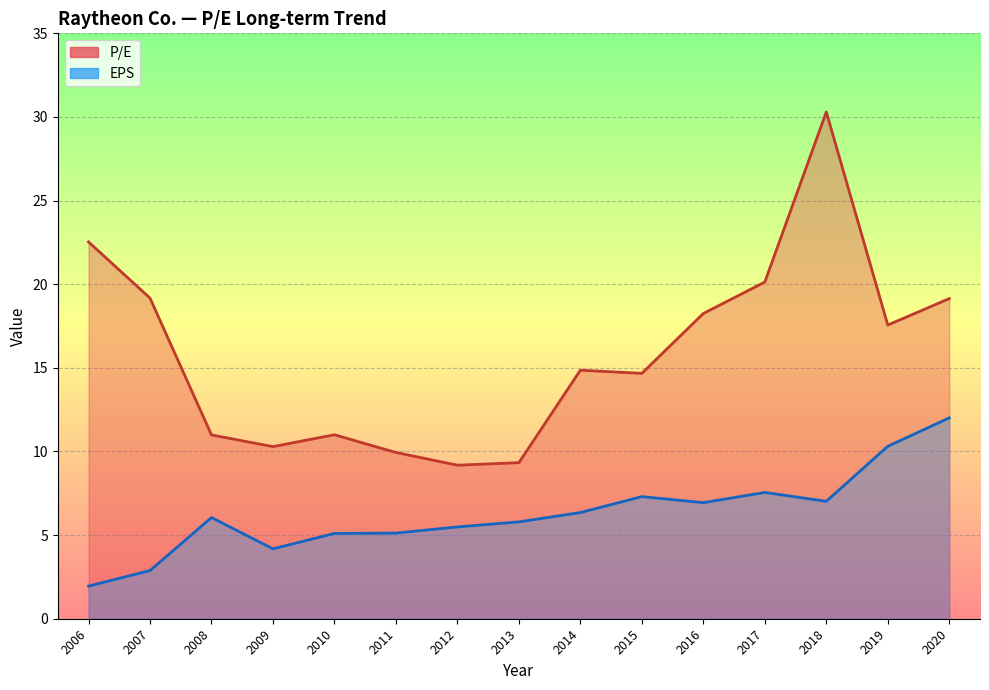

True or false: EPS has a value of 4.2 at 2009.

True